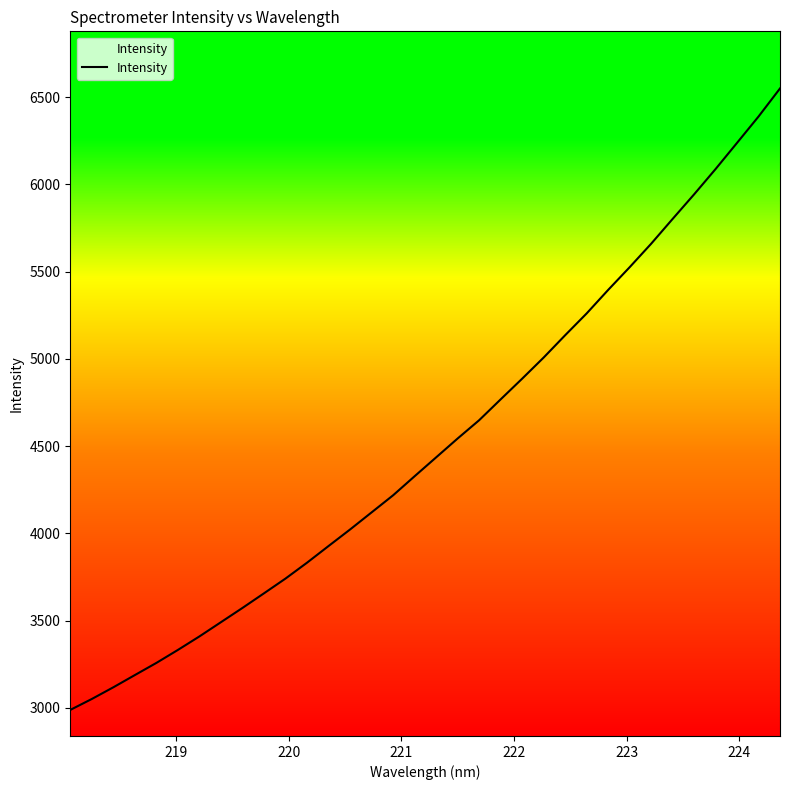

True or false: the data has more than 2 interior local peaks.

False